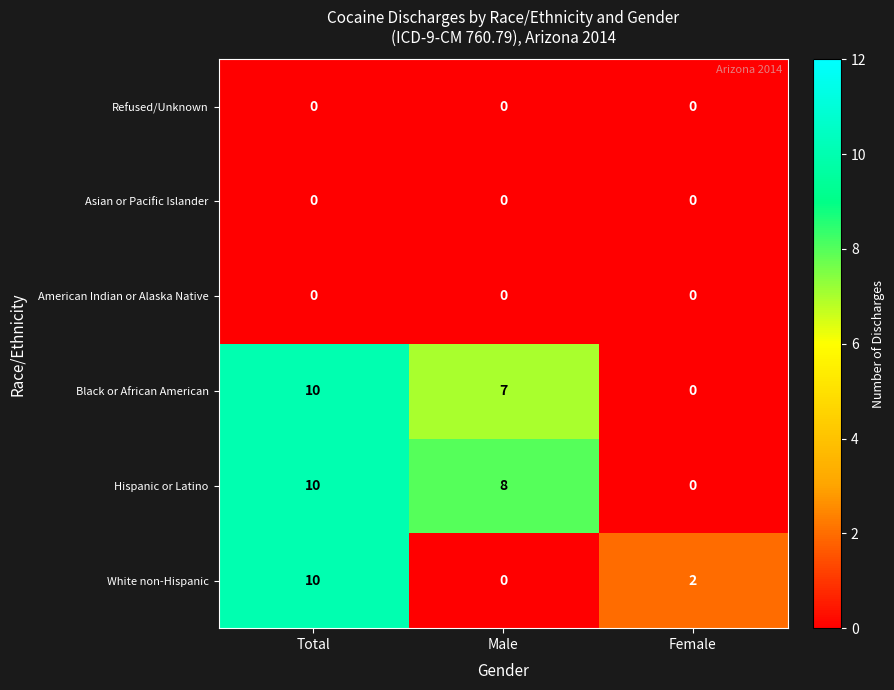

Which category has the highest value across all series?

Total